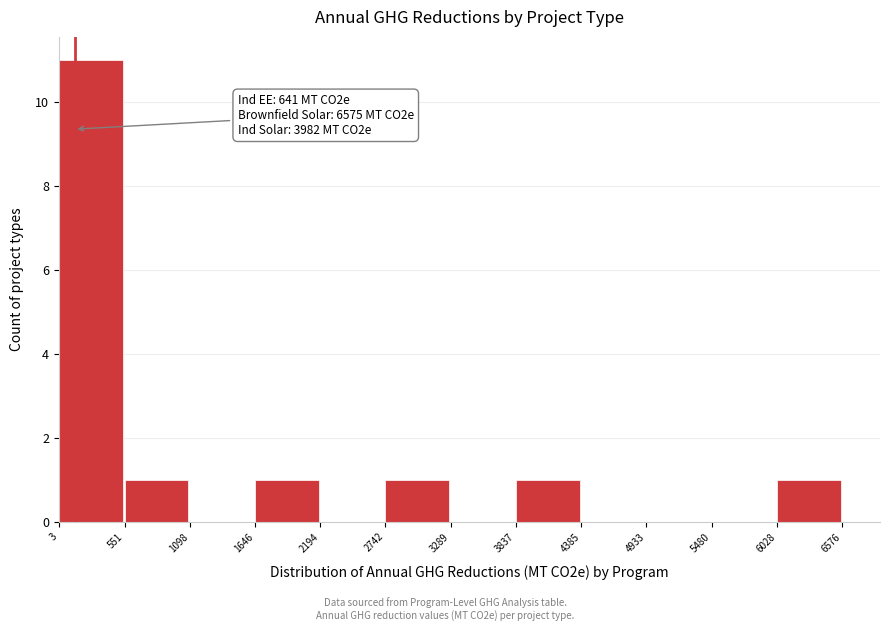

Over which range of the x-axis is the bar tallest?

3 to 551